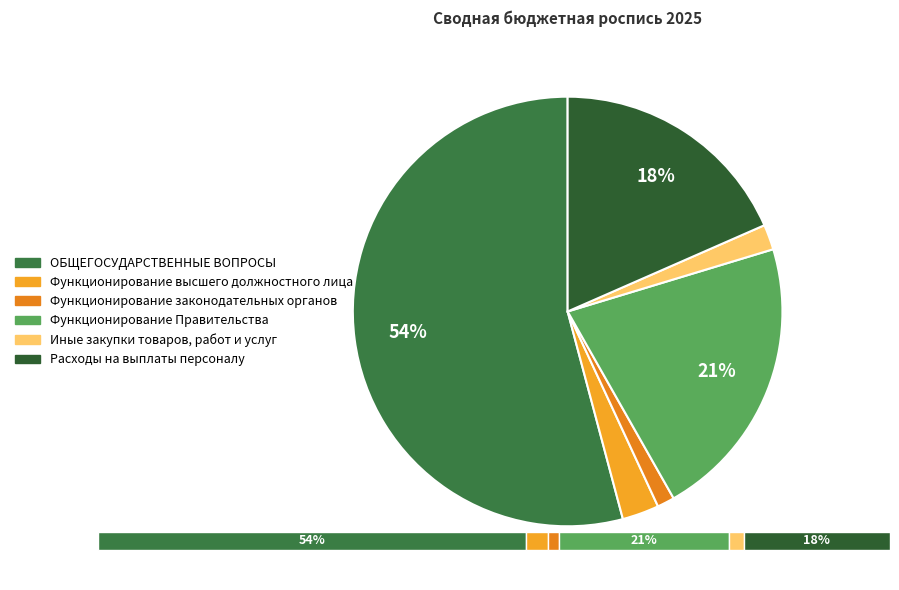

How much of the chart is everything except Функционирование Правительства?

78.5%